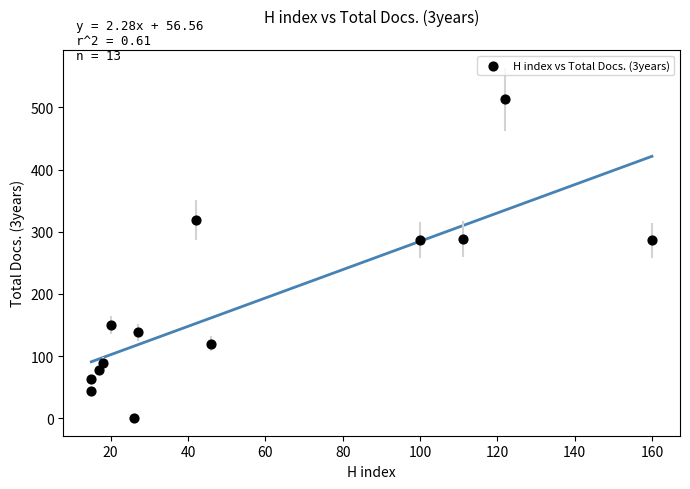

What is the range of Y values (max minus min)?

513